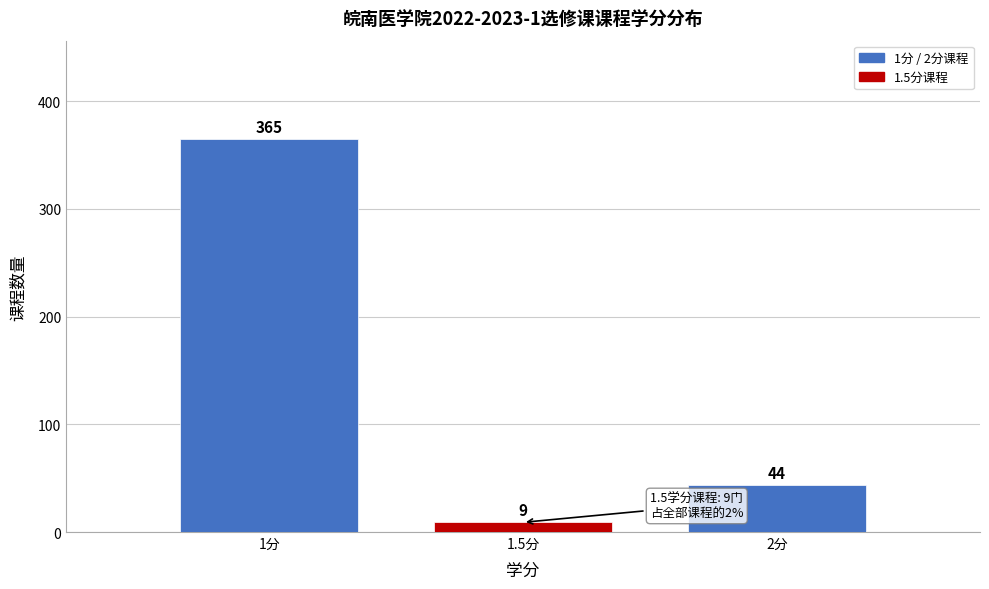

Reading left to right, extract all data points from this chart.

365	9	44